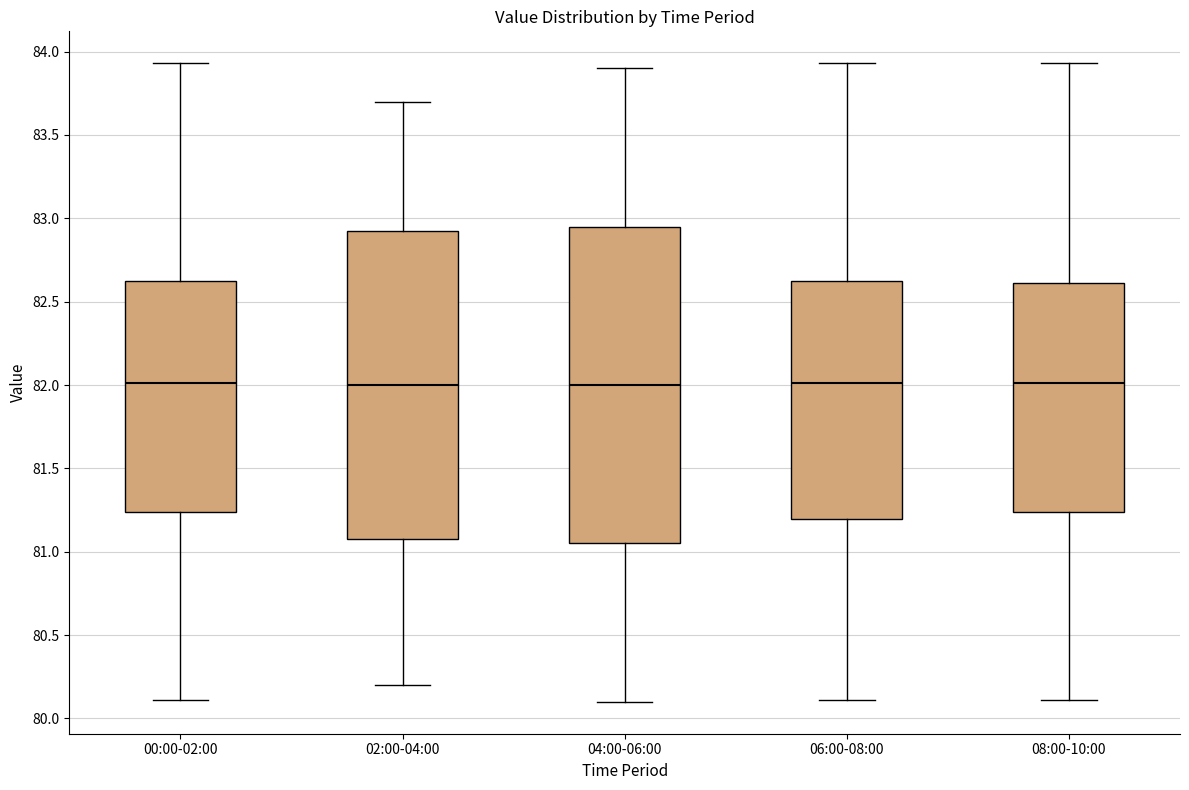

Reading left to right, read every box against the y-axis: the position of its median line, the range the box covers, and the ends of its whiskers. The values are not printed on the chart, so give them approximately, as read against the axis.

00:00-02:00: median 82.00, box 81.25 to 82.65, whiskers 80.10 to 83.95
02:00-04:00: median 82.00, box 81.10 to 82.95, whiskers 80.20 to 83.70
04:00-06:00: median 82.00, box 81.05 to 82.95, whiskers 80.10 to 83.90
06:00-08:00: median 82.00, box 81.20 to 82.65, whiskers 80.10 to 83.95
08:00-10:00: median 82.00, box 81.25 to 82.60, whiskers 80.10 to 83.95